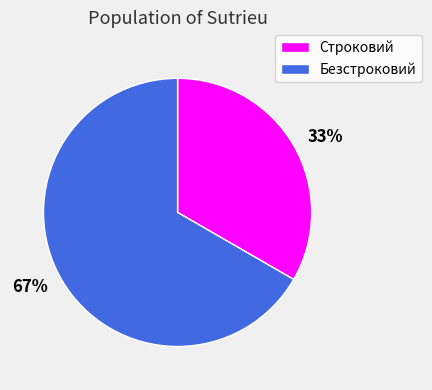

Which slice is the largest?

Безстроковий